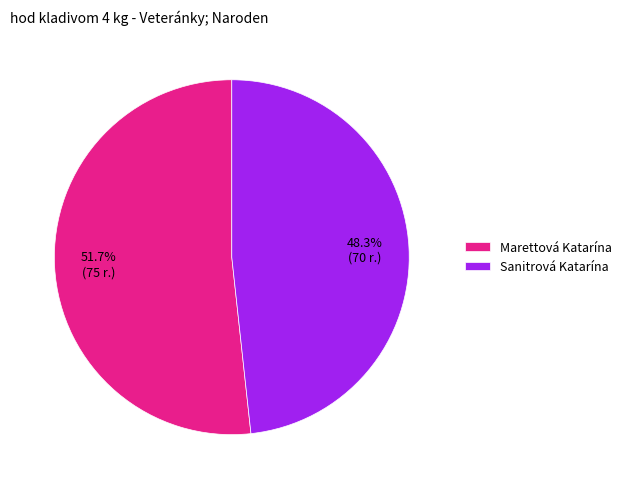

Approximately how many times larger is the value at Marettová Katarína compared to Sanitrová Katarína?

1.1